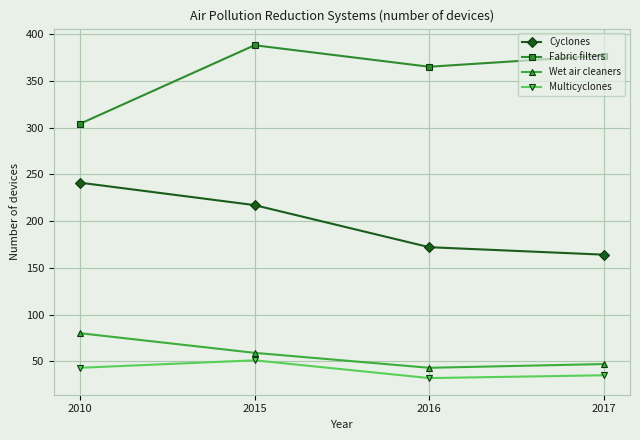

True or false: Multicyclones and Cyclones cross at least once.

False